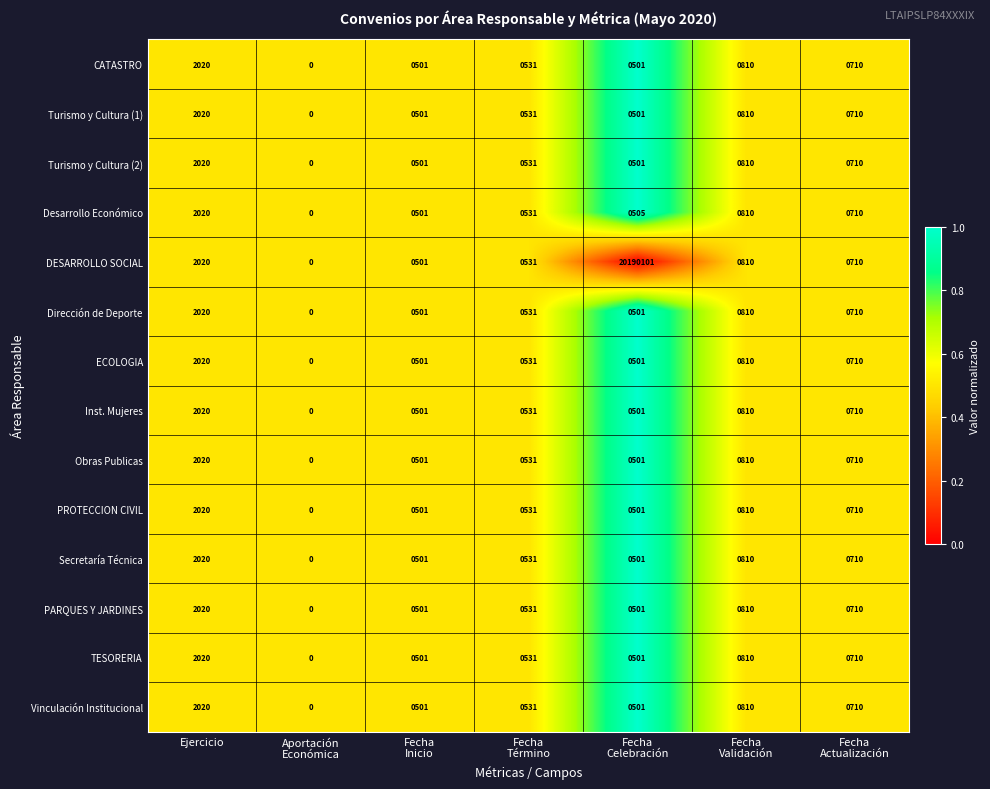

True or false: Vinculación Institucional has a value of 2020 at Ejercicio.

True